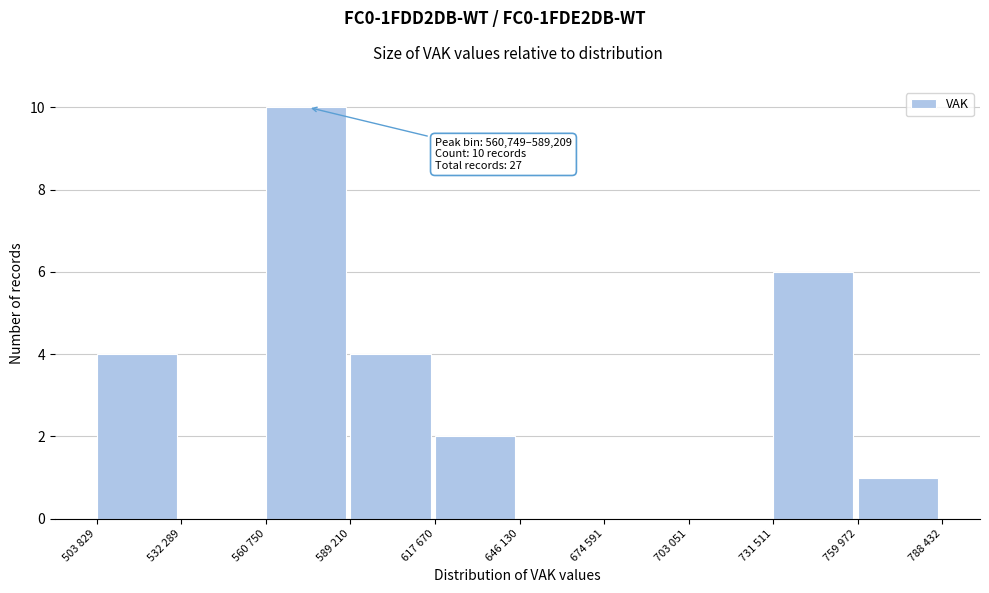

Reading left to right, transcribe all the data shown in this chart.

503 829=4	532 289=0	560 750=10	589 210=4	617 670=2	646 130=0	674 591=0	703 051=0	731 511=6	759 972=1